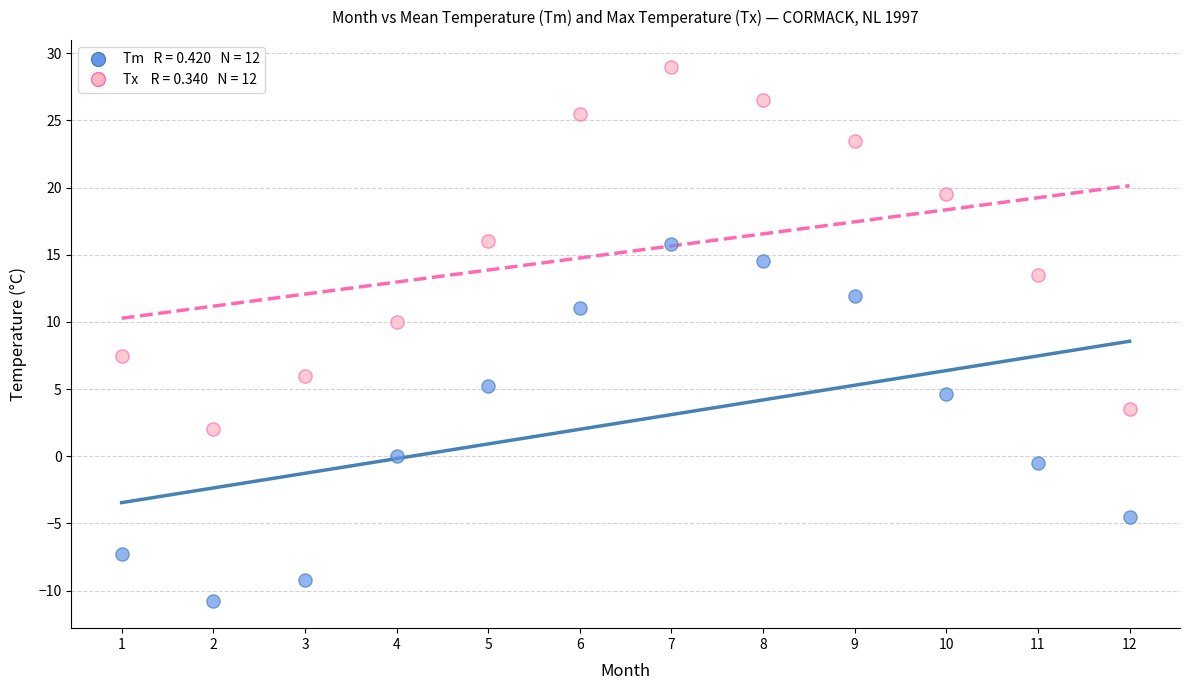

Across all data points, what is the range of Y values (max minus min)?

39.8